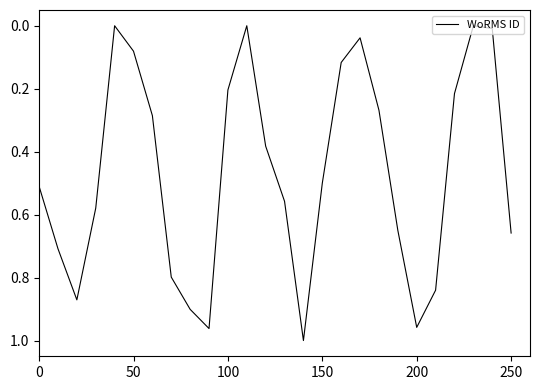

True or false: the data has more than 0 interior local peaks.

True